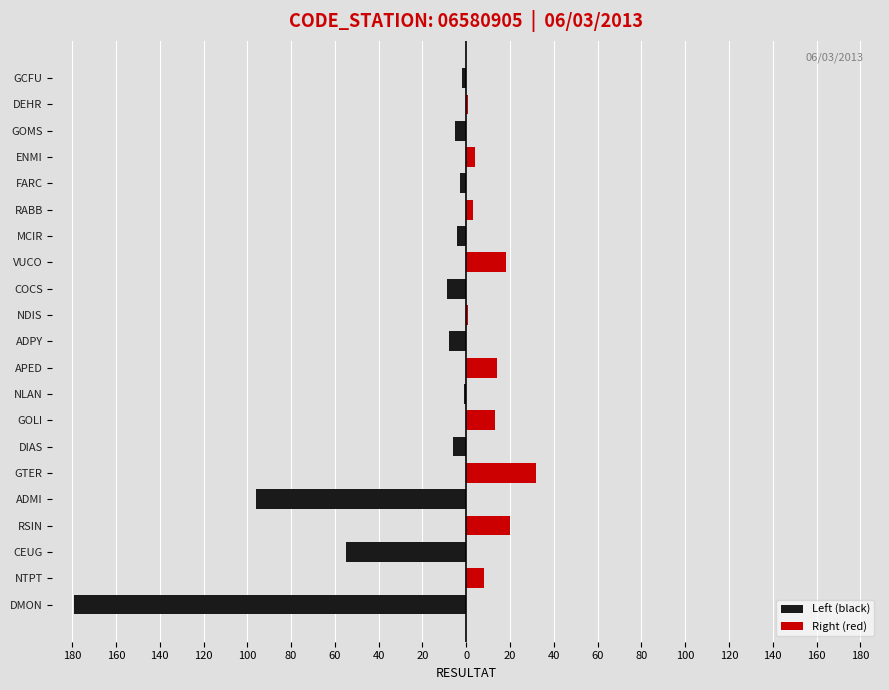

How many values in Left (black) are below zero?

11